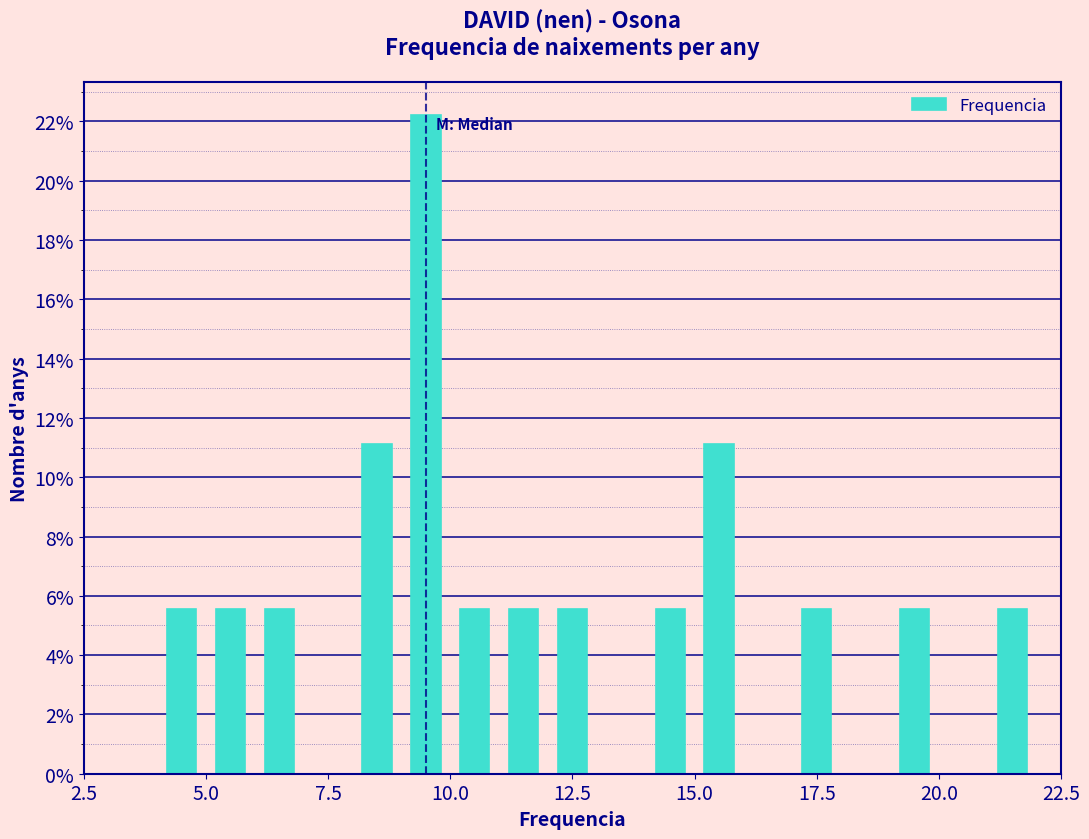

Read against the x-axis, roughly where is the centre of the tallest bar?

9.5